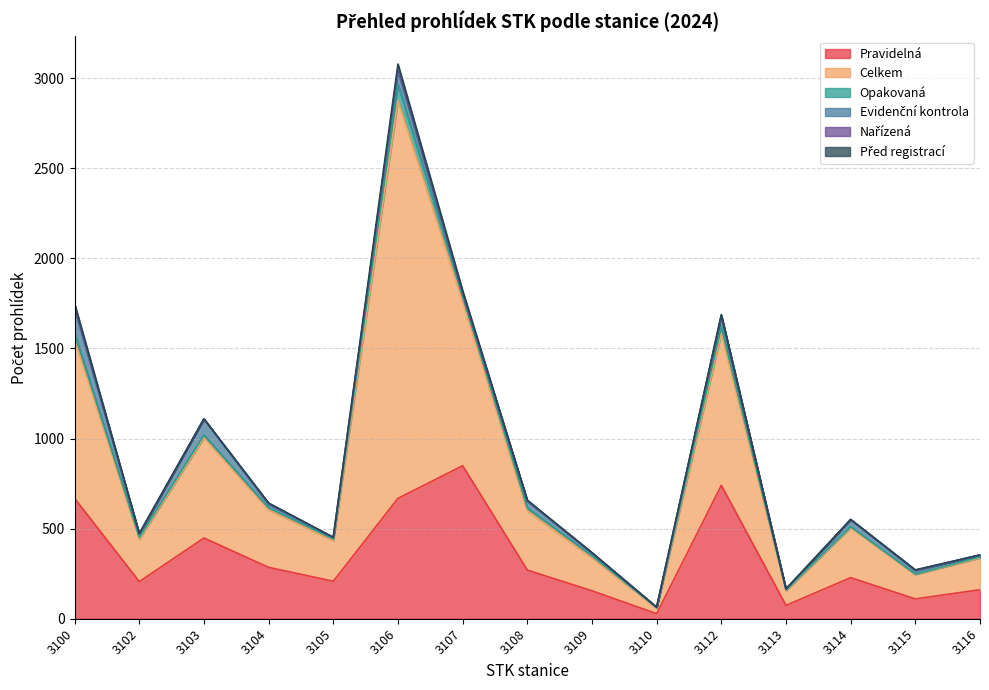

True or false: Pravidelná and Opakovaná intersect in this chart.

False